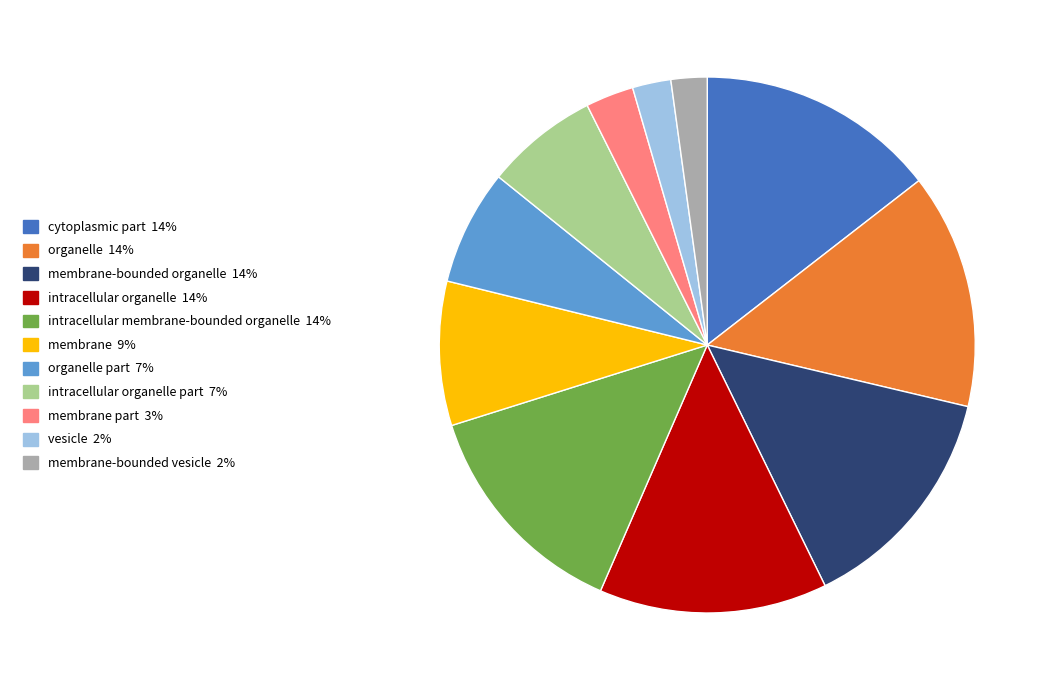

Is there any slice that represents more than half of the pie?

No